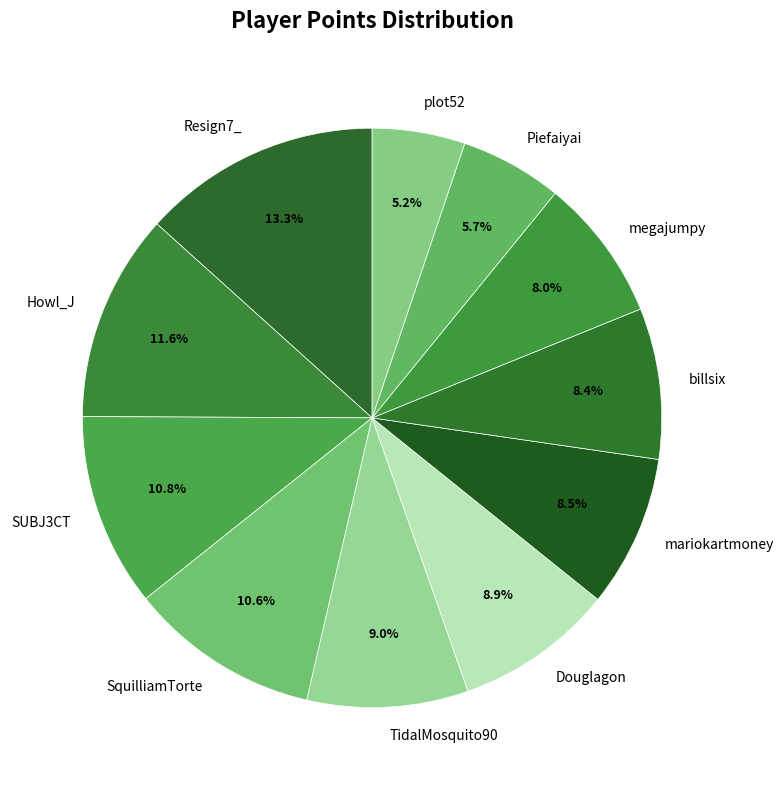

The plot52 slice represents 5% of the pie. True or false?

True